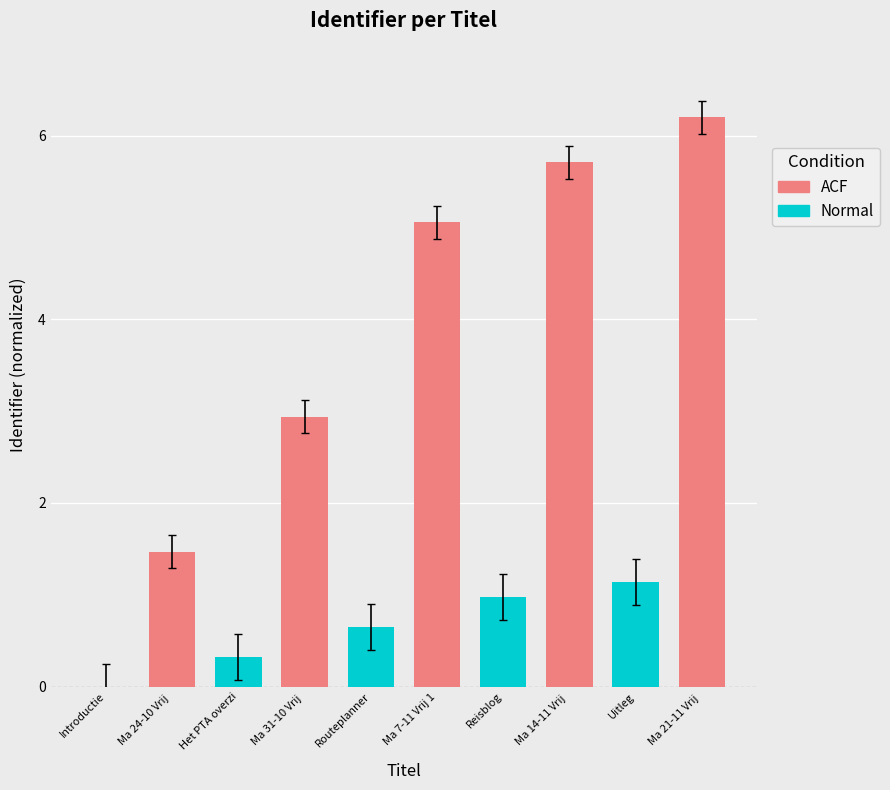

At which category is the sum across all series the highest?

Uitleg